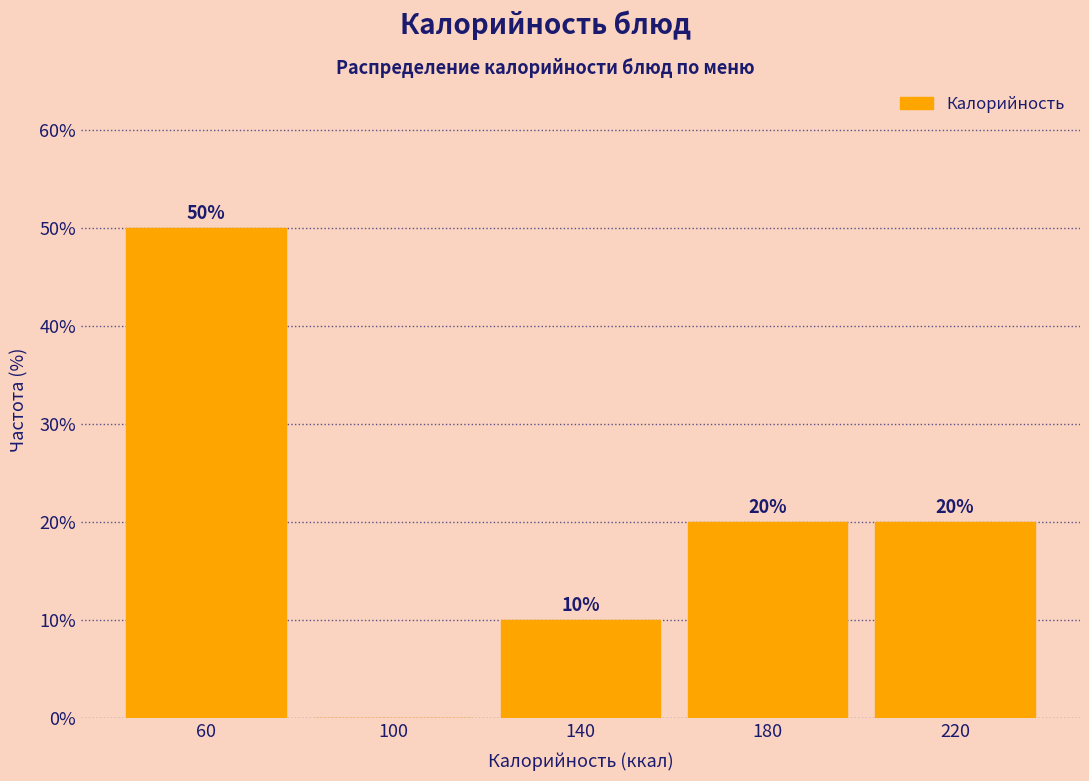

Over which range of the x-axis is the bar tallest?

40 to 80